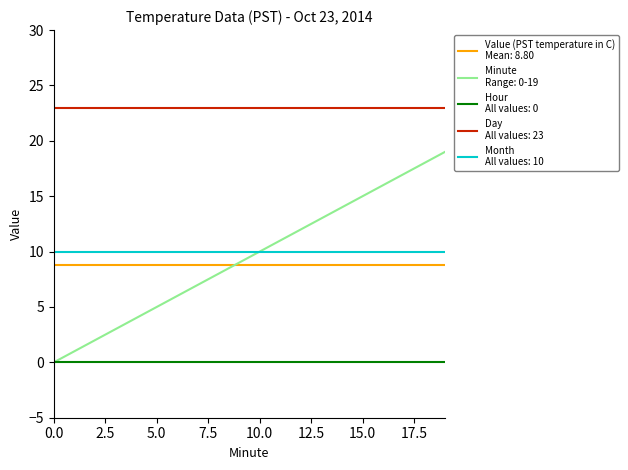

What is the maximum value shown in the chart?

23.0